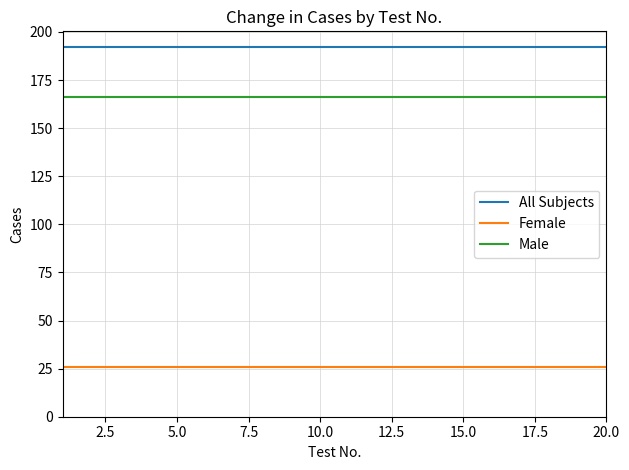

List the series in order of their peak value, highest first.

All Subjects, Male, Female